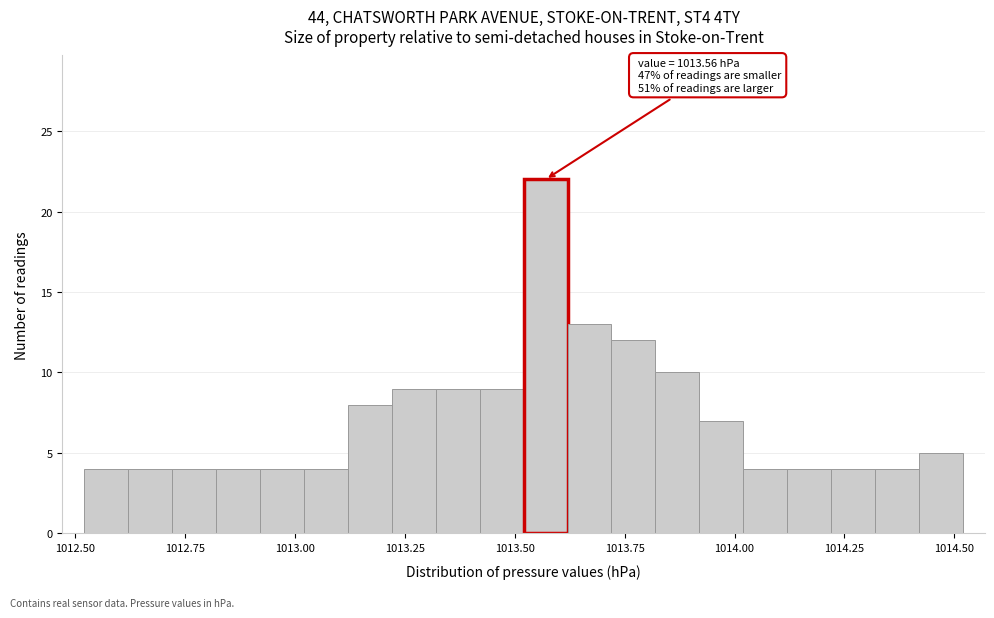

Around what value on the x-axis is the tallest bar? Give the approximate position of its centre, as read against the axis.

1013.55